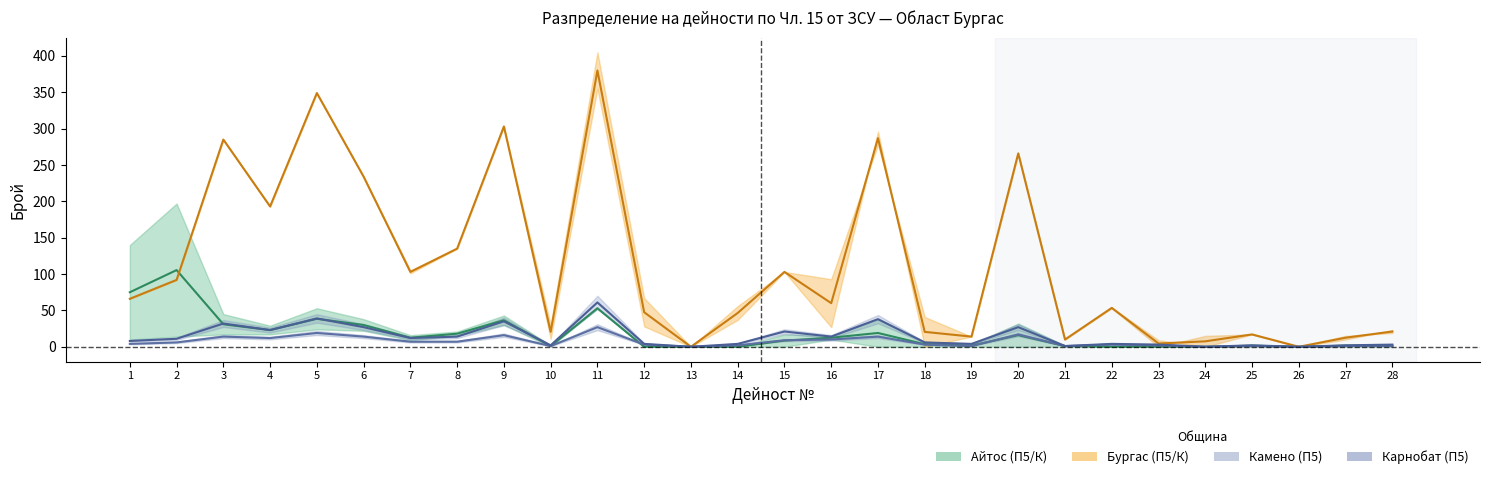

What is the sum of the Бургас (П5) values at 14 and 23?

51.0